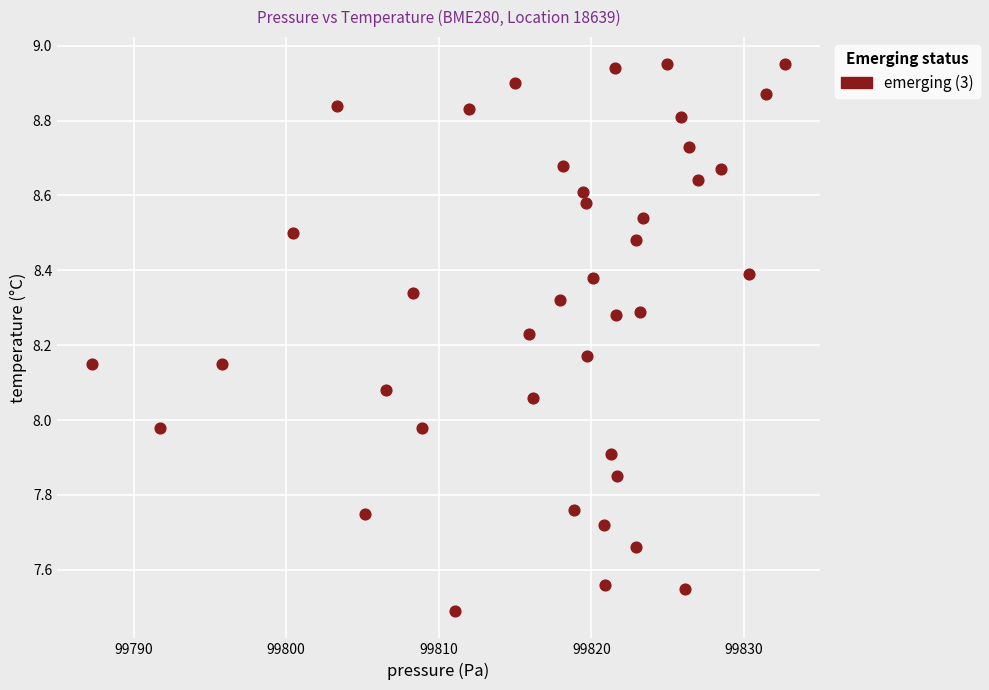

What is the range of X values (max minus min)?

45.5